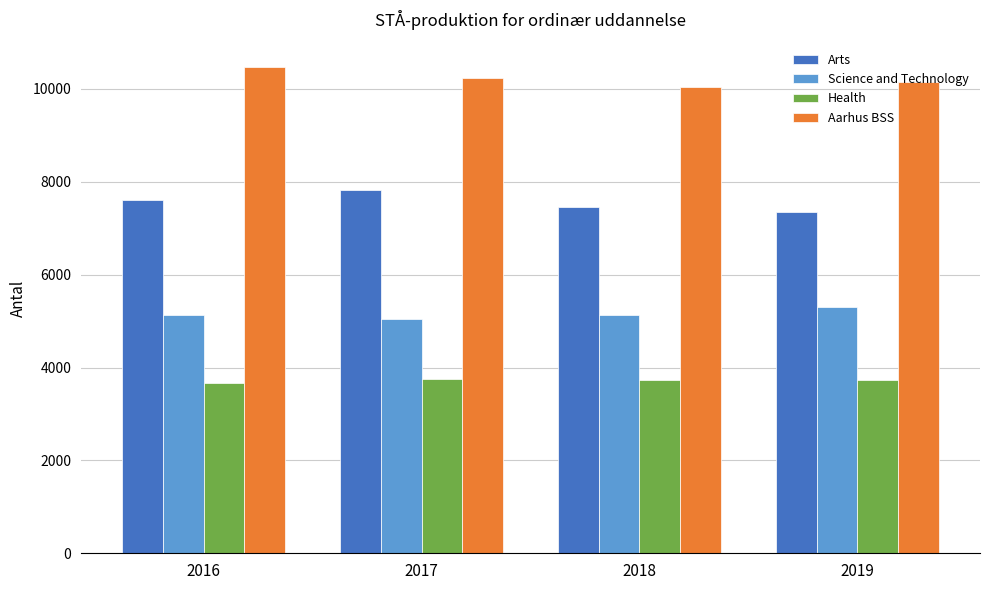

What is the maximum value for Science and Technology?

5309.7